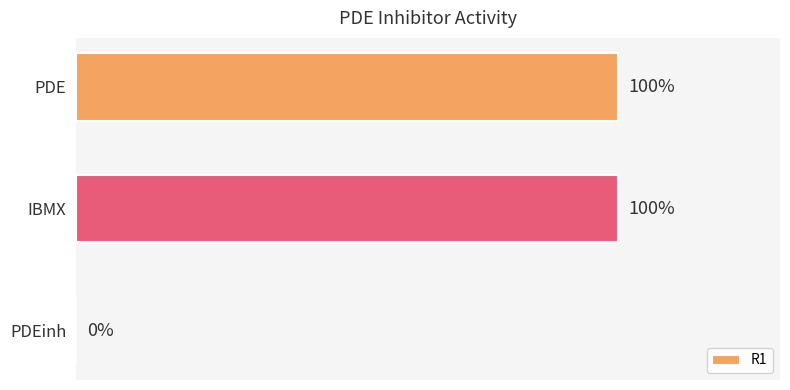

What is the sum of all values?

2